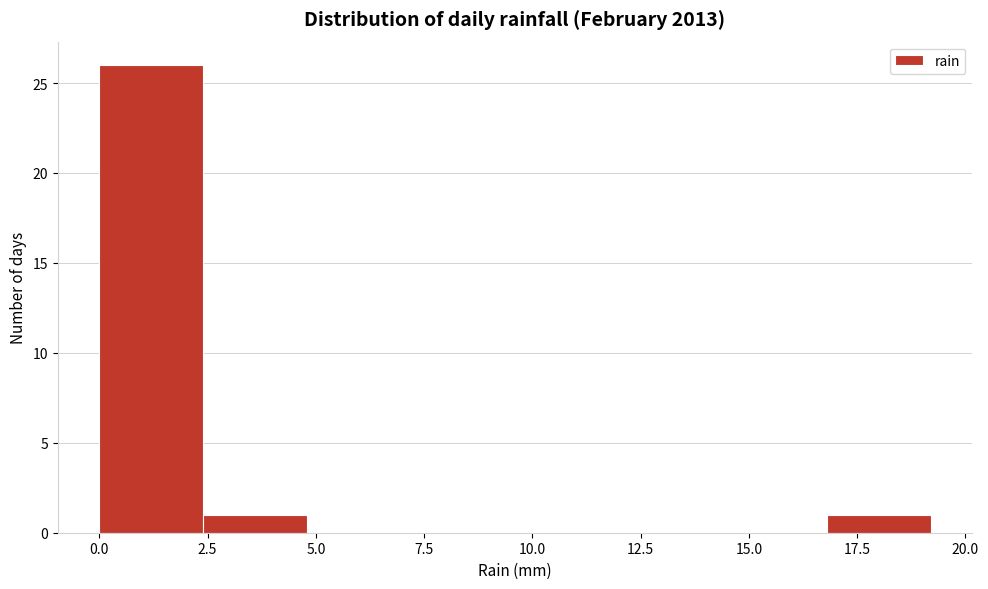

Which range on the x-axis has the tallest bar?

0.0 to 2.4